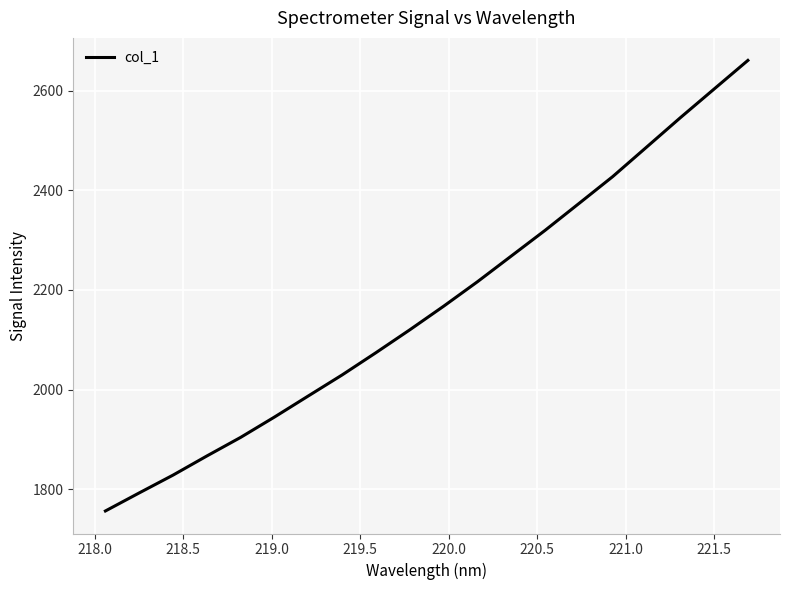

What is the minimum value shown in the chart?

1756.4